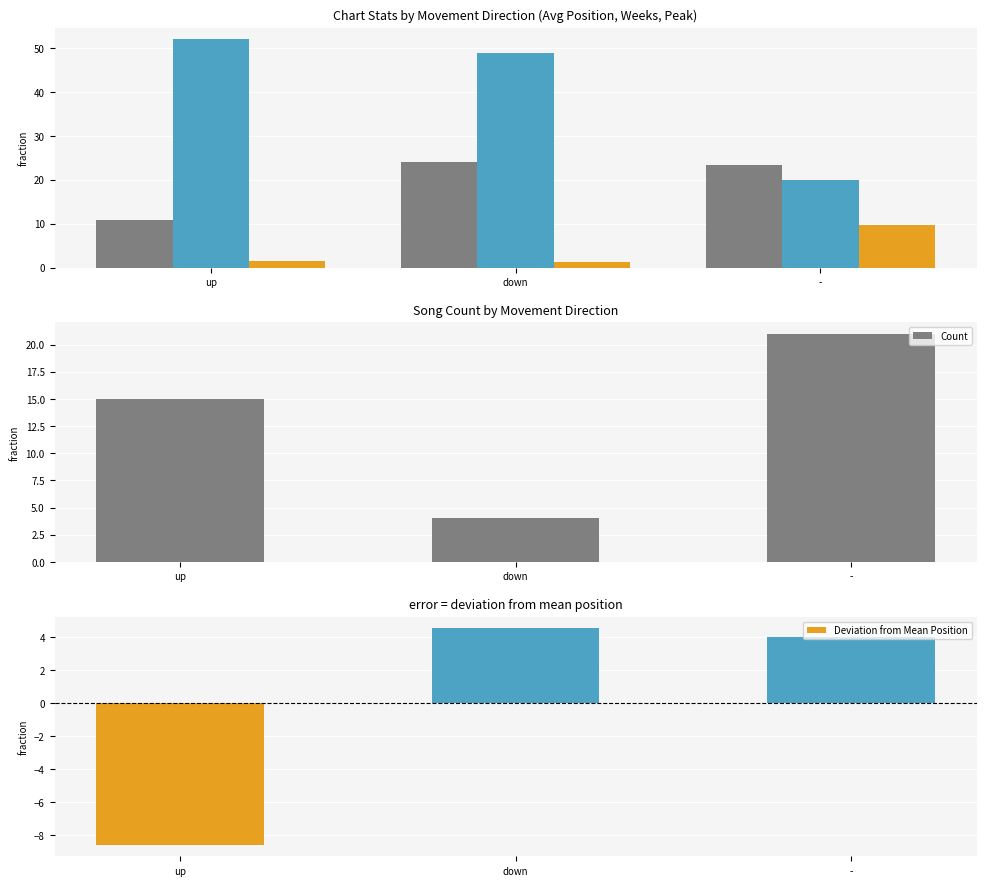

What is the difference between the Peak Position values at up and down?

0.4